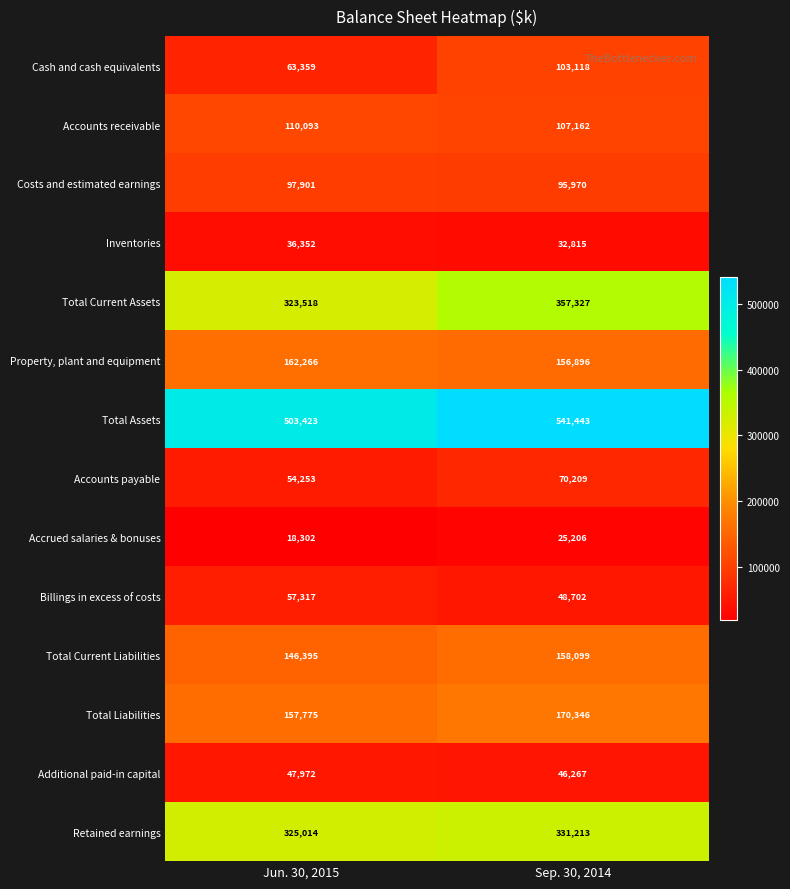

What is the difference between the Costs and estimated earnings values at Jun. 30, 2015 and Sep. 30, 2014?

1931